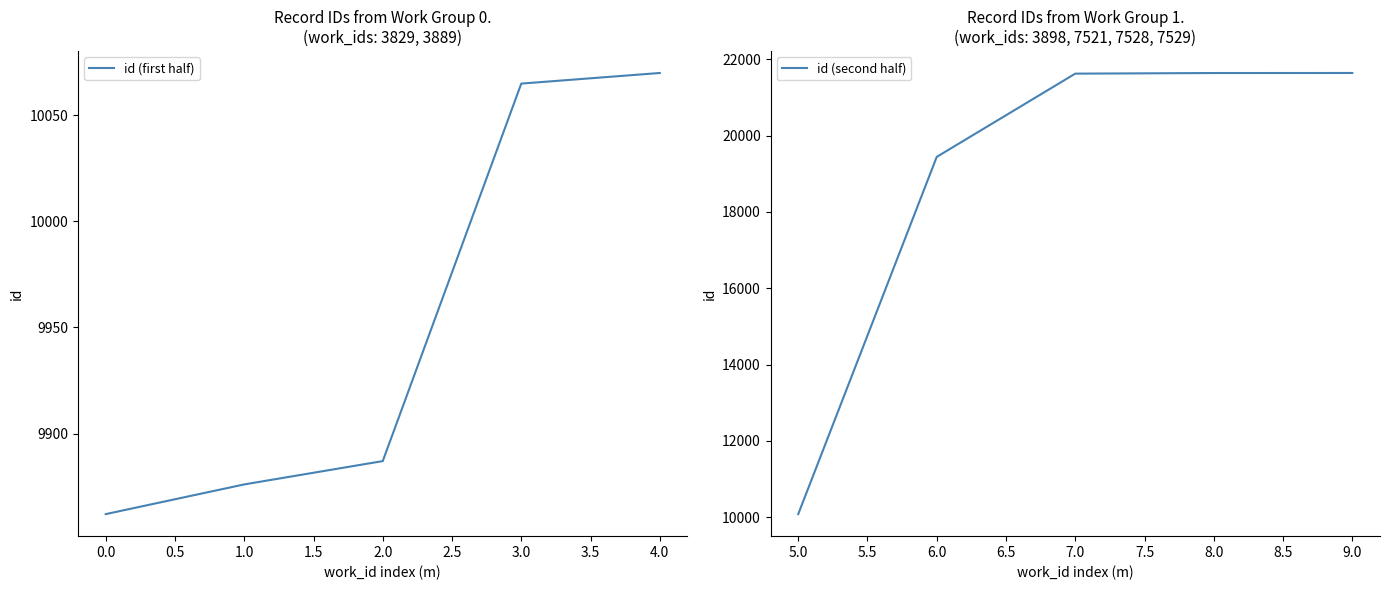

The id (first half) series shows 9862 at 0.0. True or false?

True